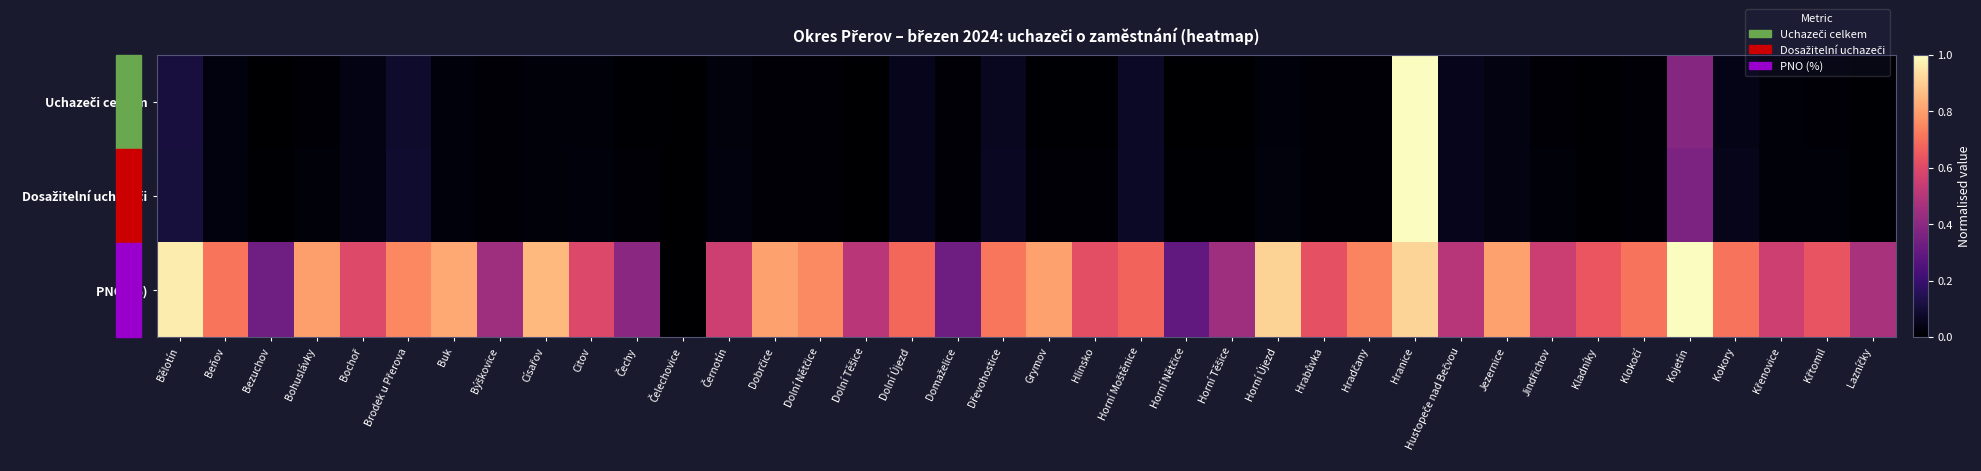

List the series in order of their peak value, highest first.

Uchazeči celkem, Dosažitelní uchazeči, PNO (%)